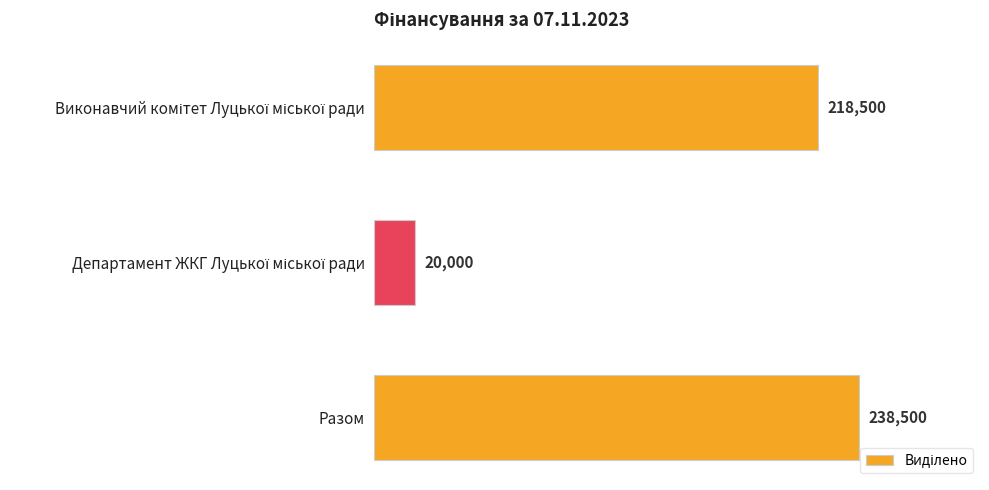

What is the greatest value displayed?

238500